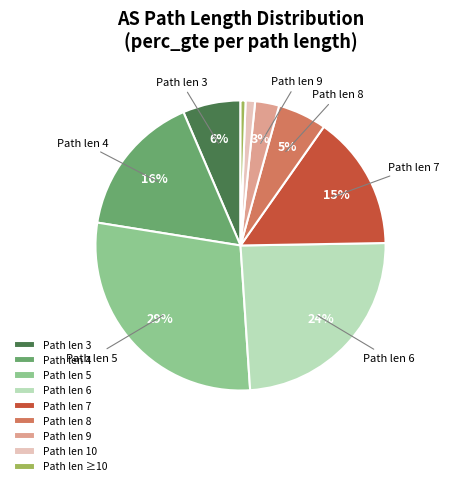

Which has a higher value, Path len 6 or Path len 7?

Path len 6